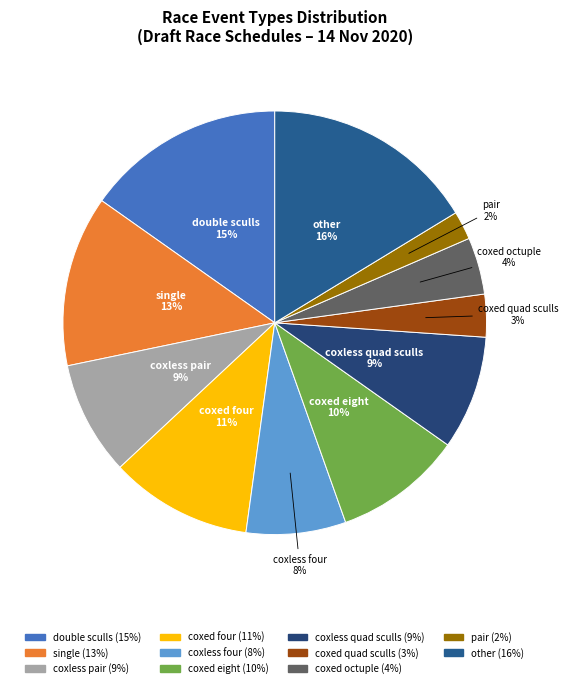

Is it true that coxed octuple is 16% of the pie?

False